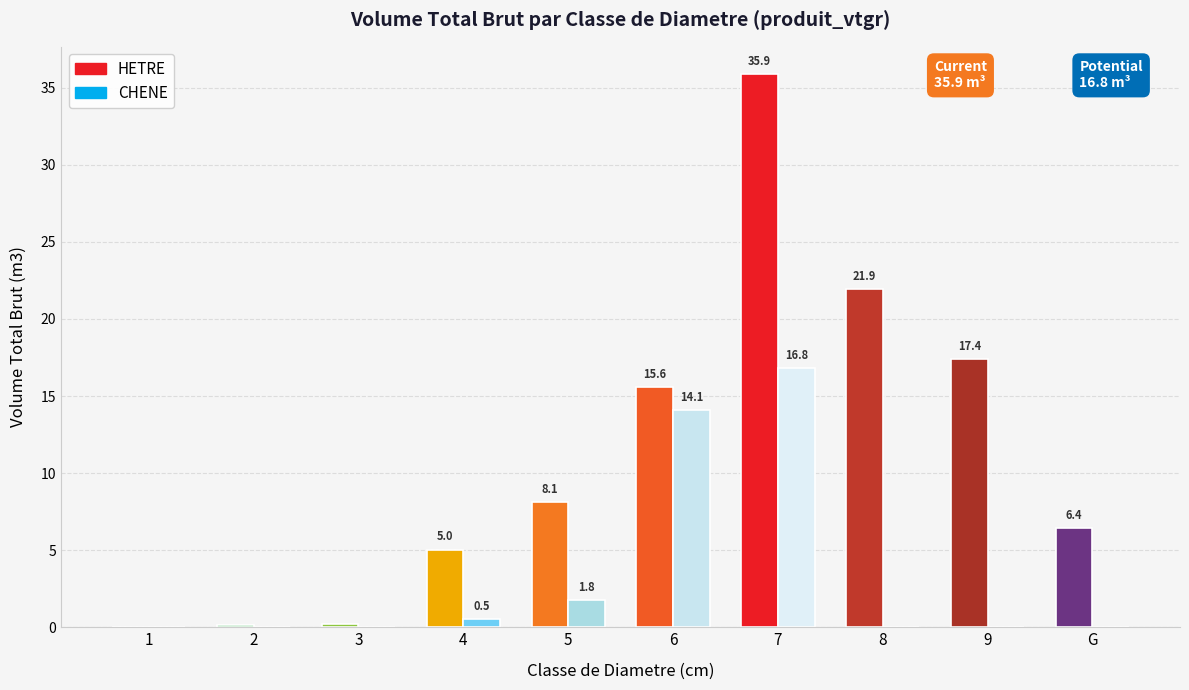

Reading right to left, list all the values displayed in this chart.

HETRE: 6.4	17.4	21.9	35.9	15.6	8.1	5.0	0.2	0.2	0.0
CHENE: 0.0	0.0	0.0	16.8	14.1	1.8	0.5	0.0	0.0	0.0